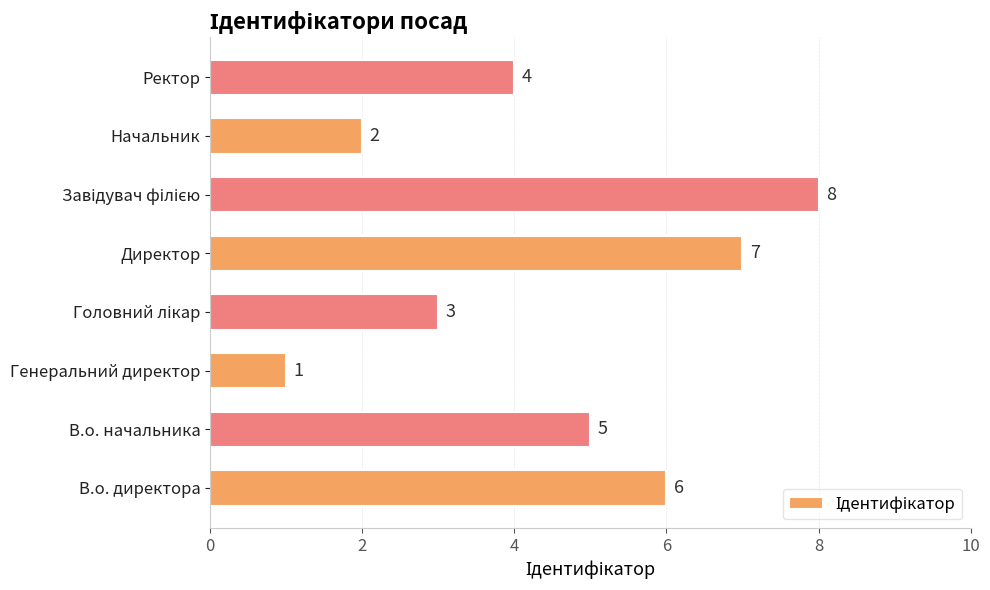

At which category does the chart reach its minimum across all series?

Генеральний директор